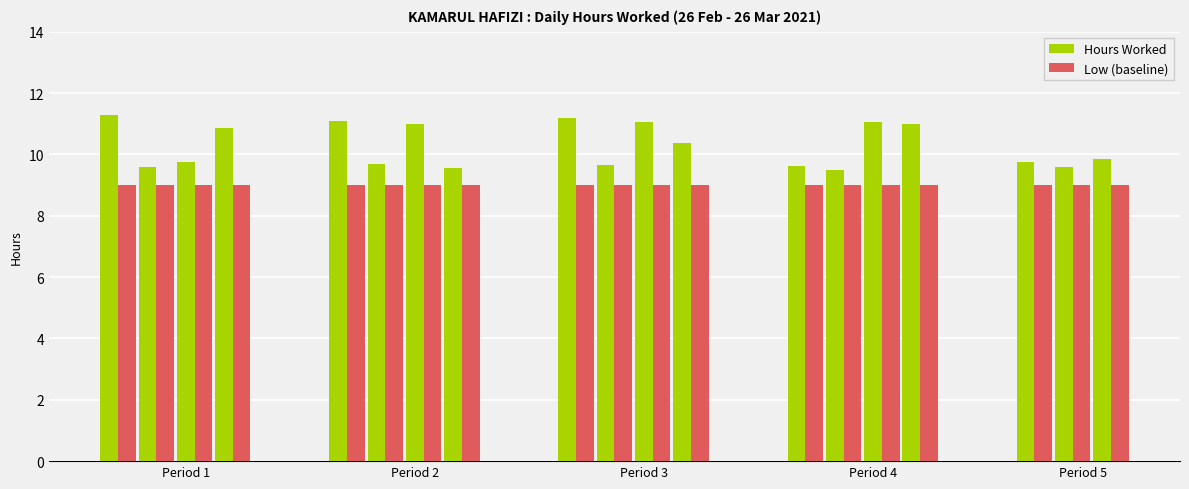

What is the highest value of the Low (baseline) series?

9.0